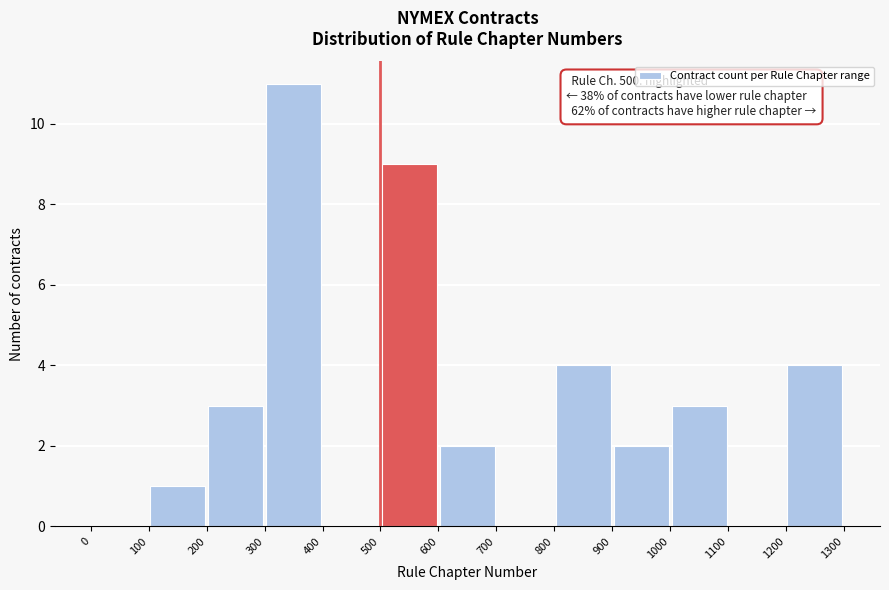

Over which range of the x-axis is the bar tallest?

300 to 400